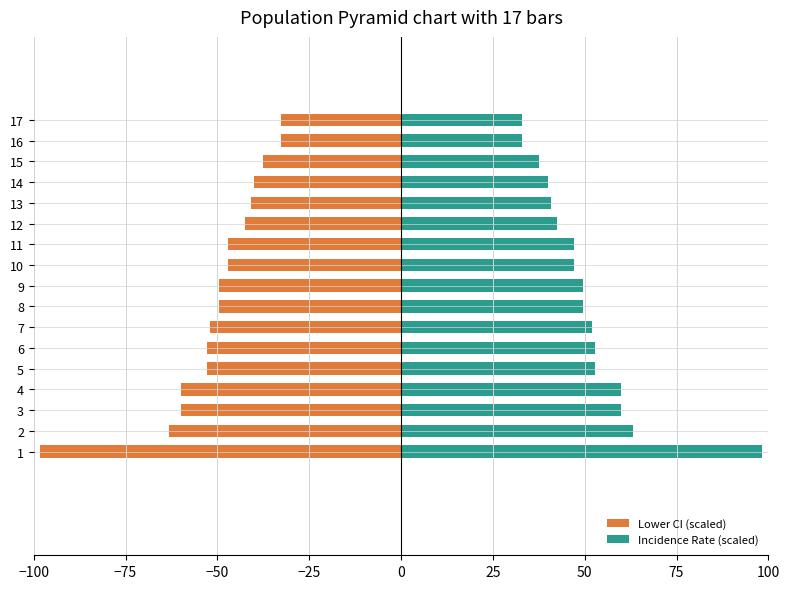

How many groups of bars are there?

17